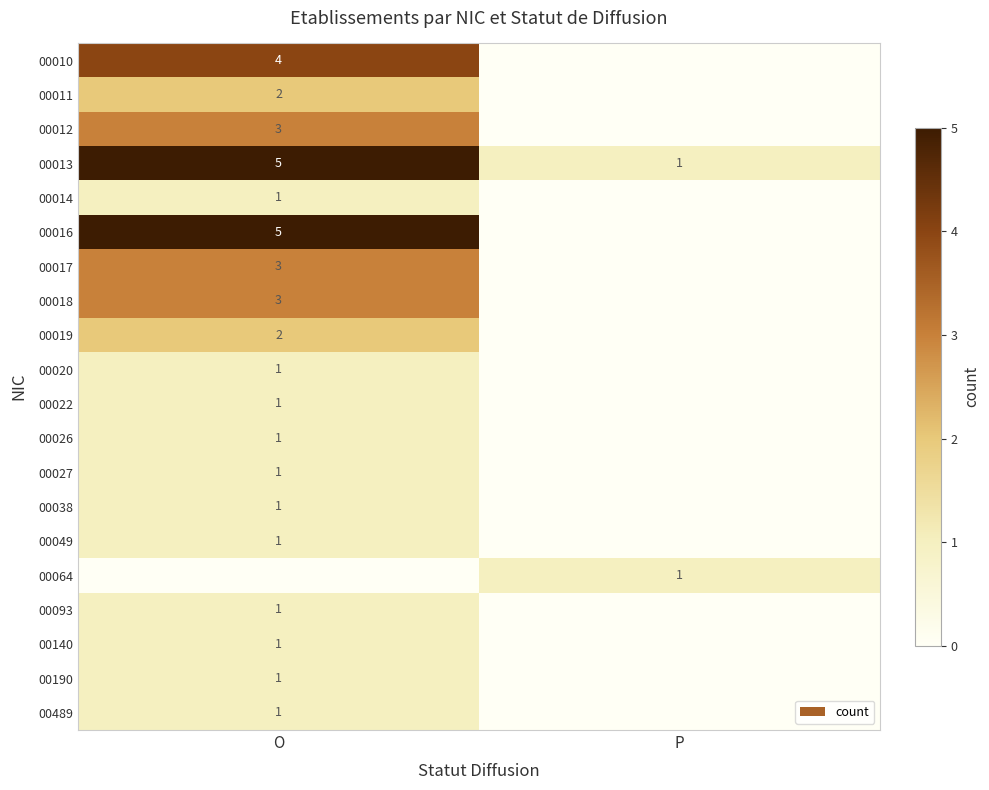

The 00018 series shows 5 at O. True or false?

False